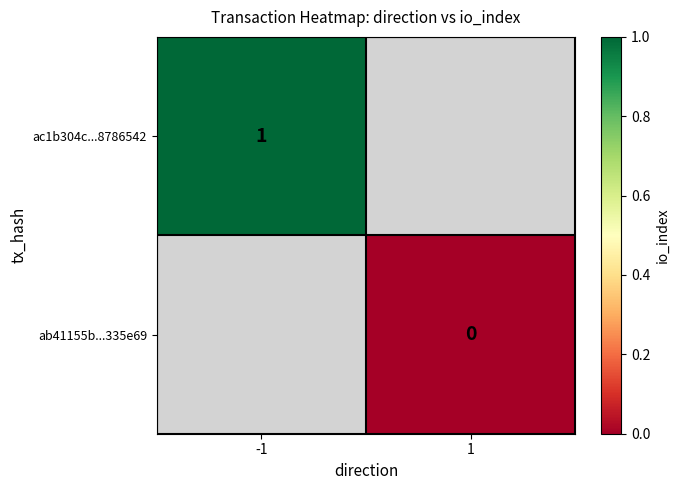

What is the greatest value displayed?

1.0